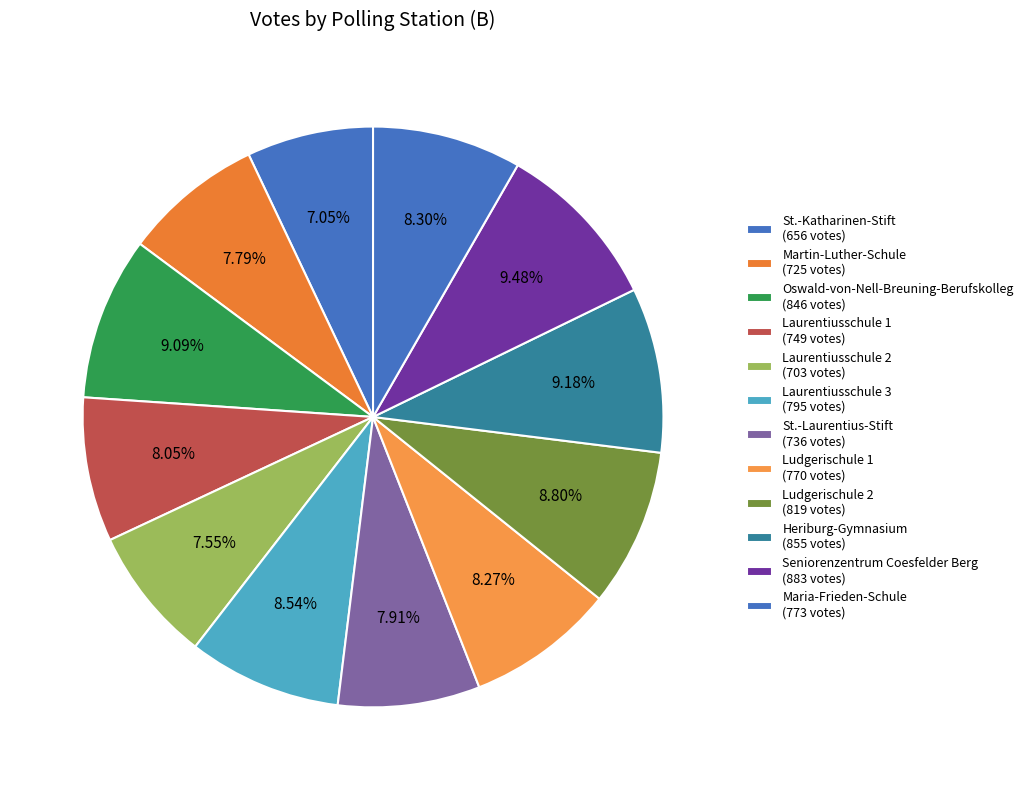

How many slices are in this pie chart?

12